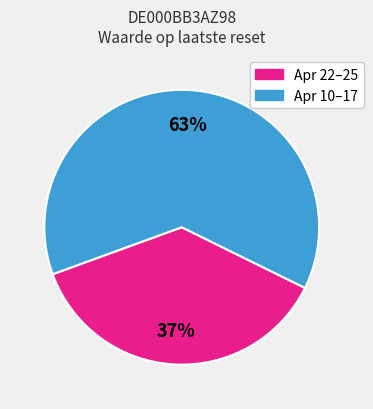

To the nearest percent, what is the average slice percentage?

50%